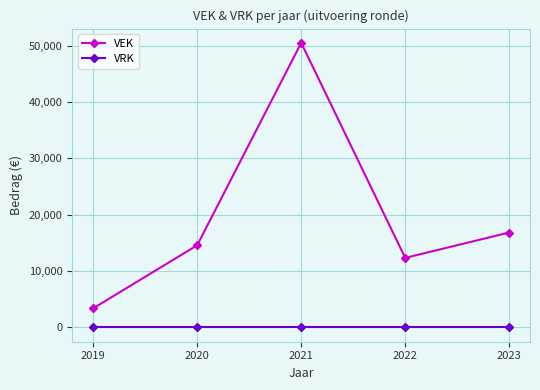

What is the total value across all series at 2019?

3399